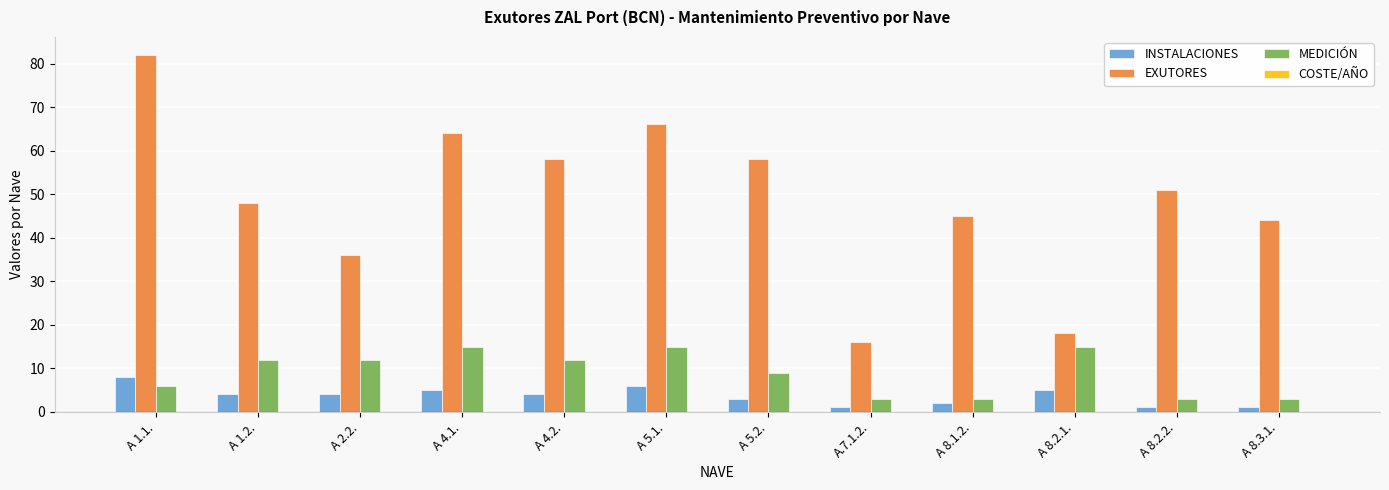

Is the value of INSTALACIONES at A 4.2. greater than the value of EXUTORES at A 8.1.2.?

No